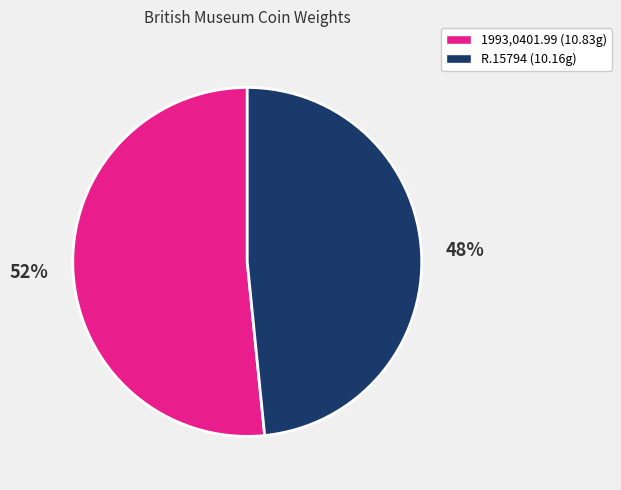

To the nearest percent, what percentage of the pie is R.15794?

48%